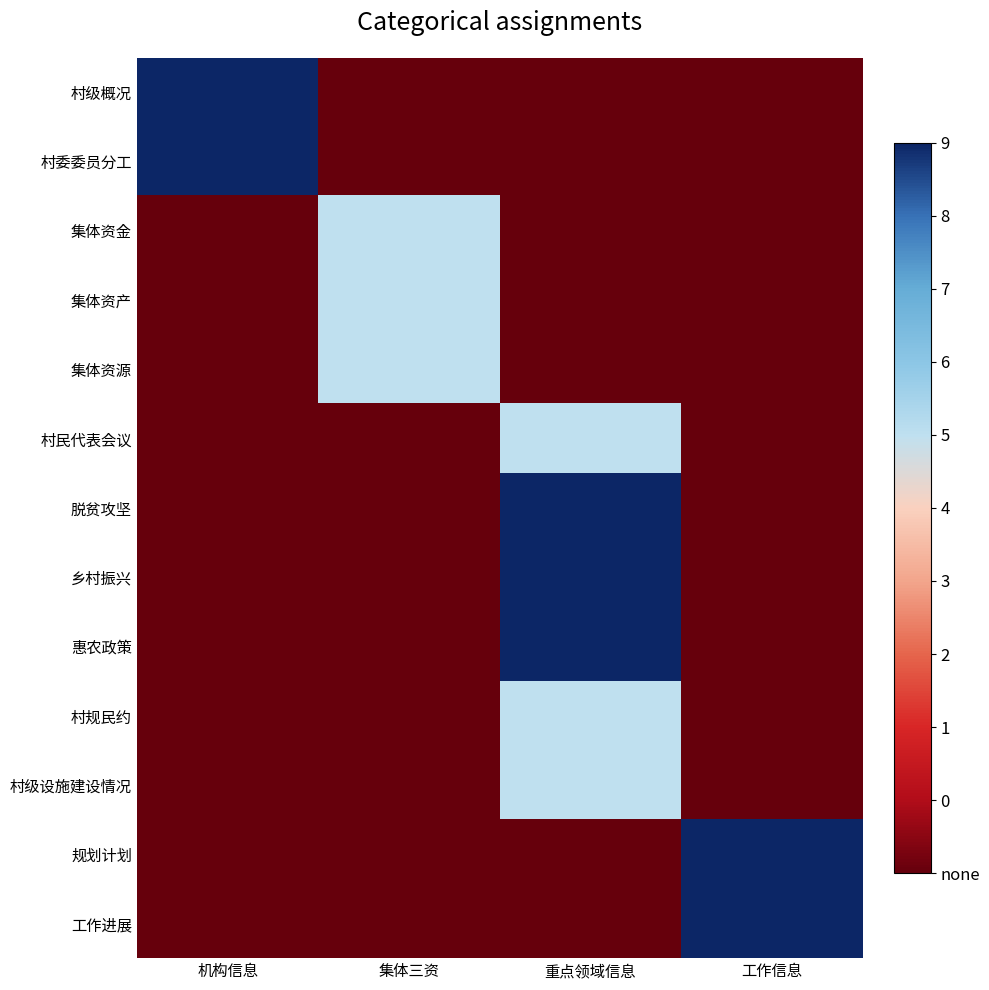

How many series are shown in this chart?

13